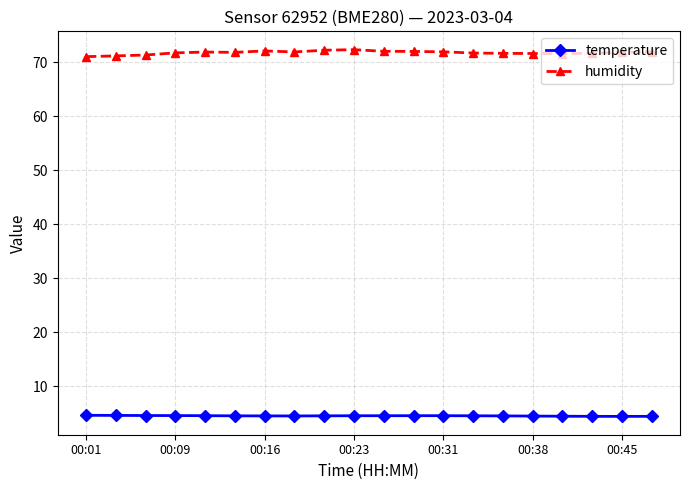

What is the value of the humidity point at the 11th from the left?

72.0